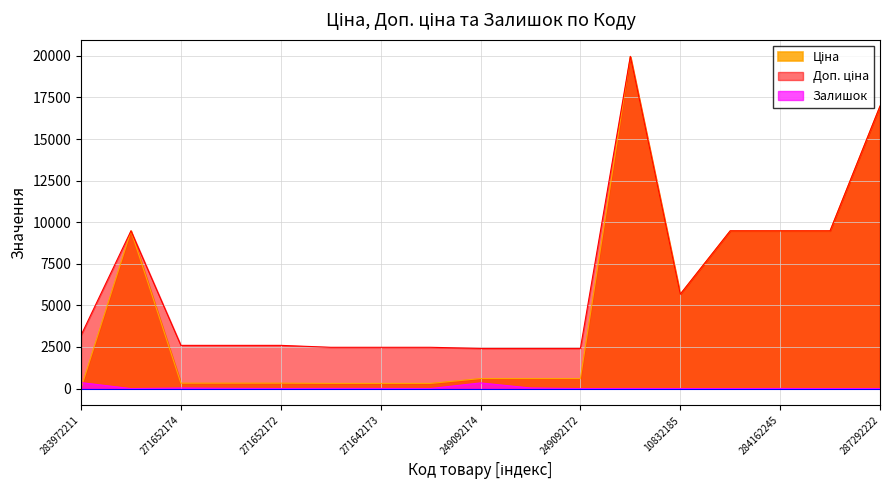

What position from the left is 284162244?

16